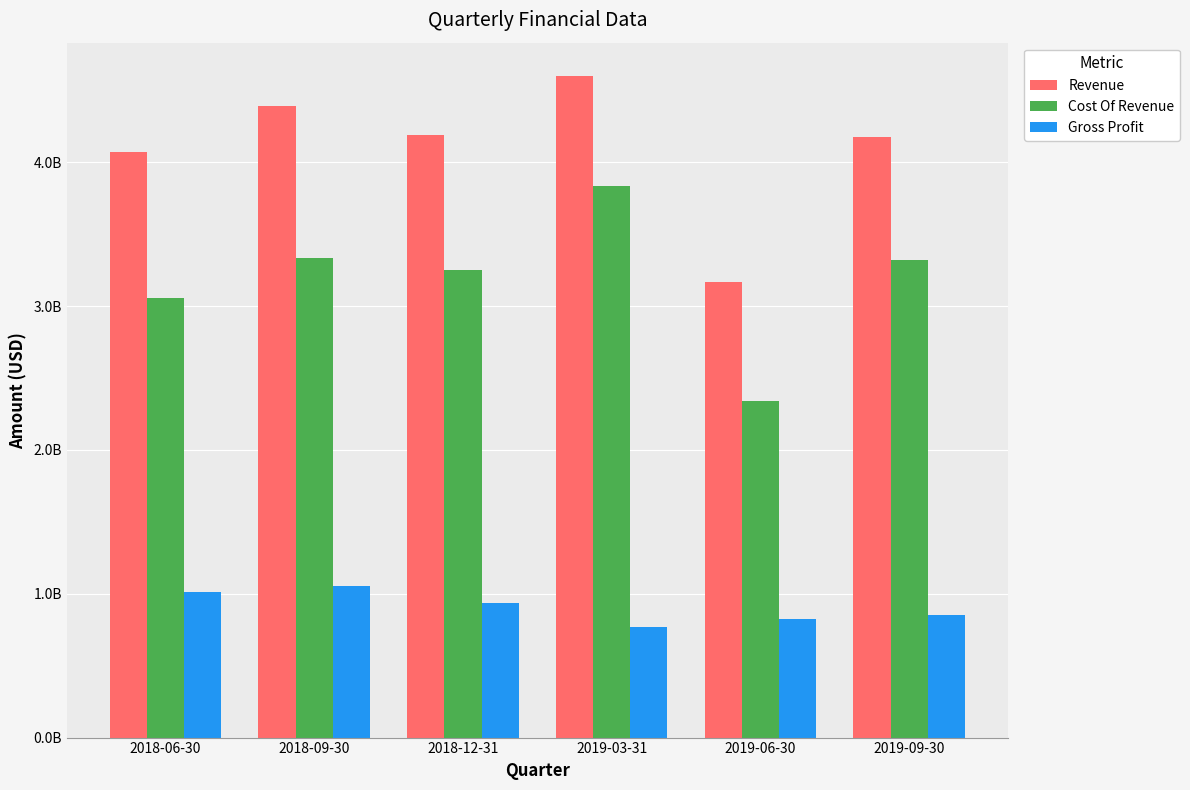

What position from the right is 2019-06-30?

2